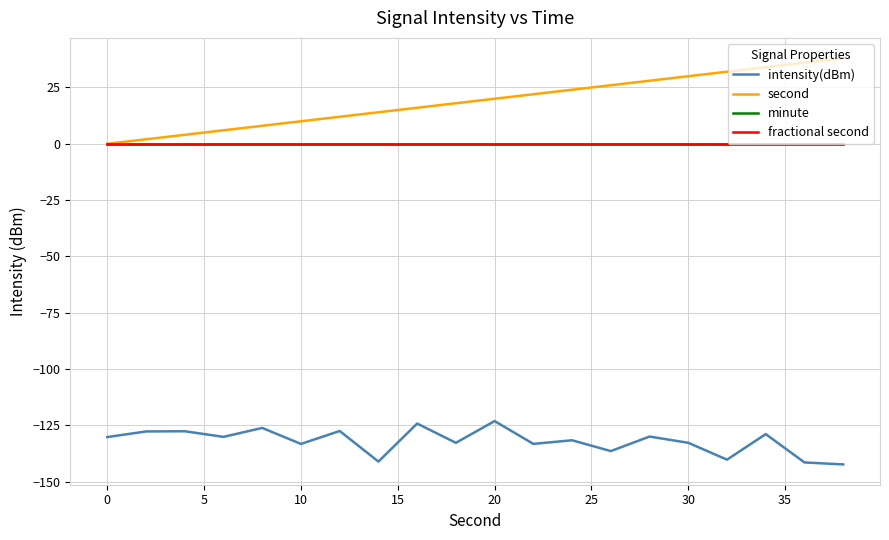

Does the chart have visible grid lines?

Yes